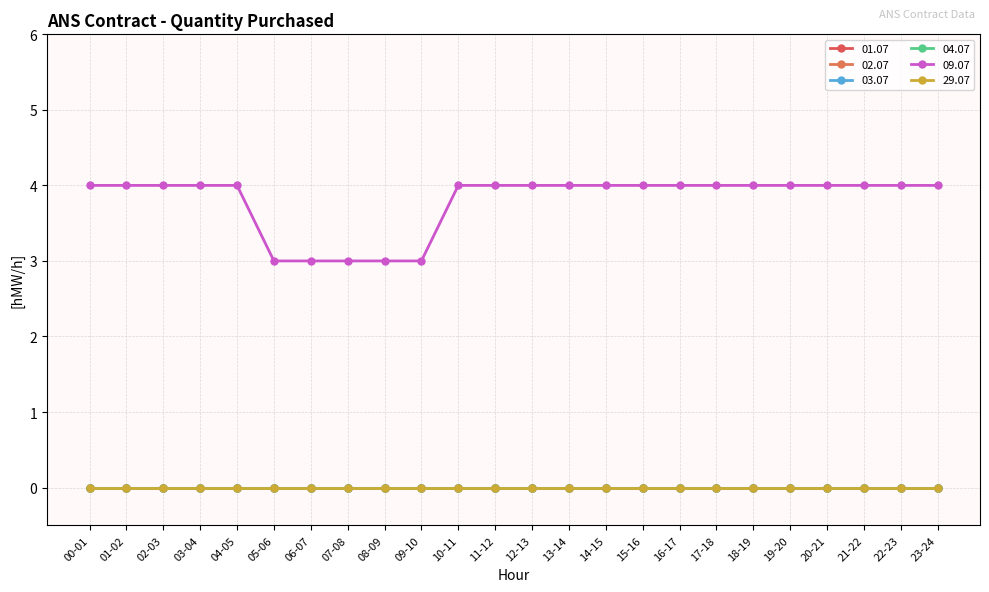

Which series has the widest spread of values?

09.07